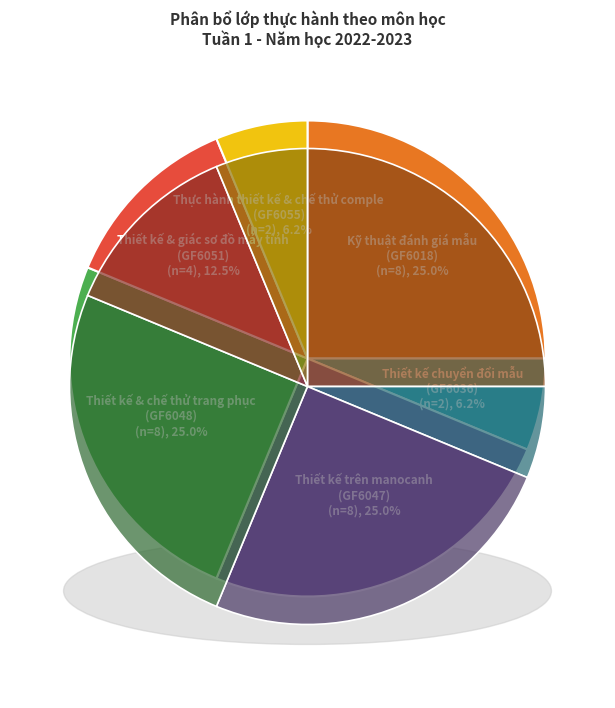

Do Kỹ thuật đánh giá mẫu
(GF6018) and Thiết kế trên manocanh
(GF6047) together represent more than half of the pie?

No